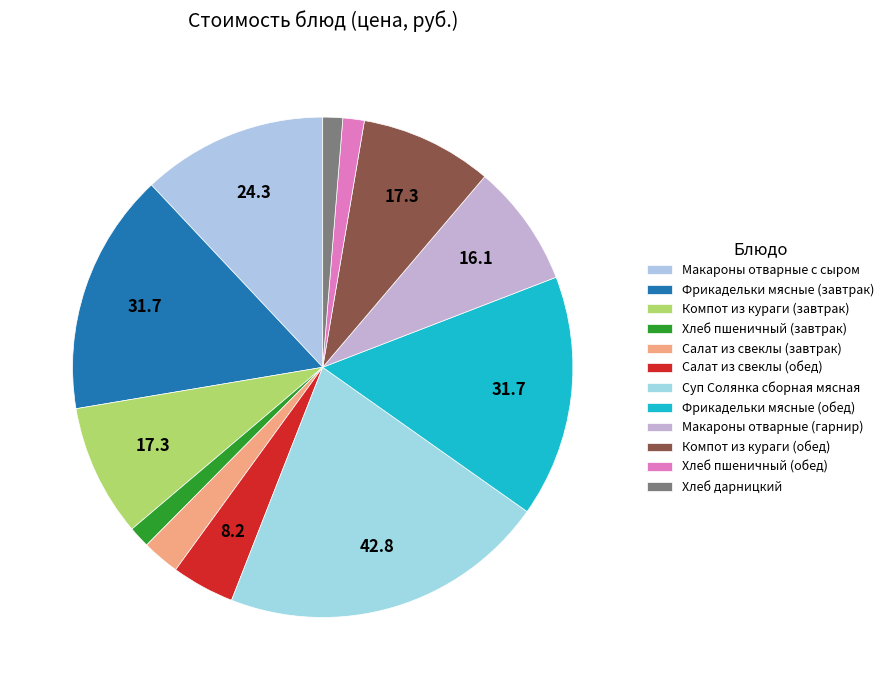

What is the largest slice in the pie chart?

Суп Солянка сборная мясная